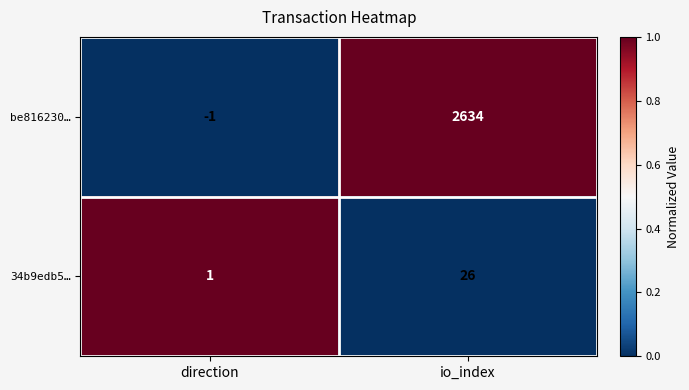

Is it true that 34b9edb5… equals 0 at direction?

False